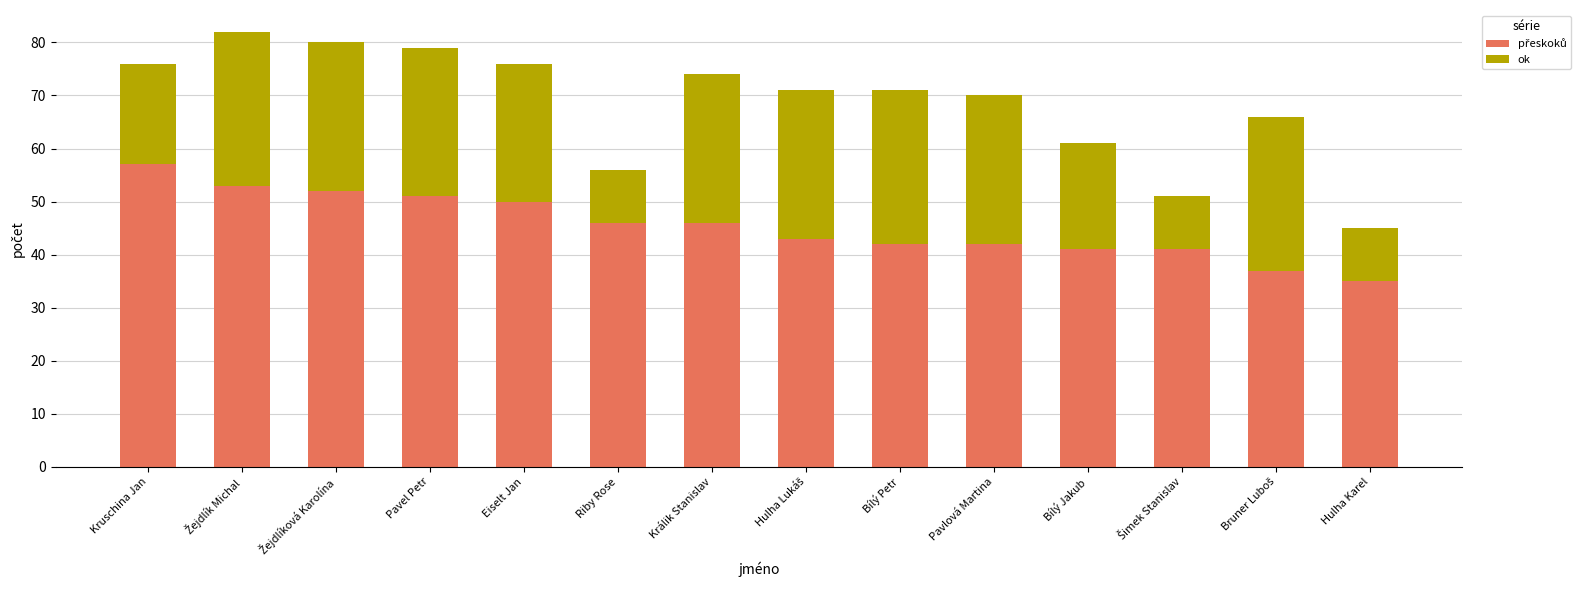

How many bars are there in total?

14